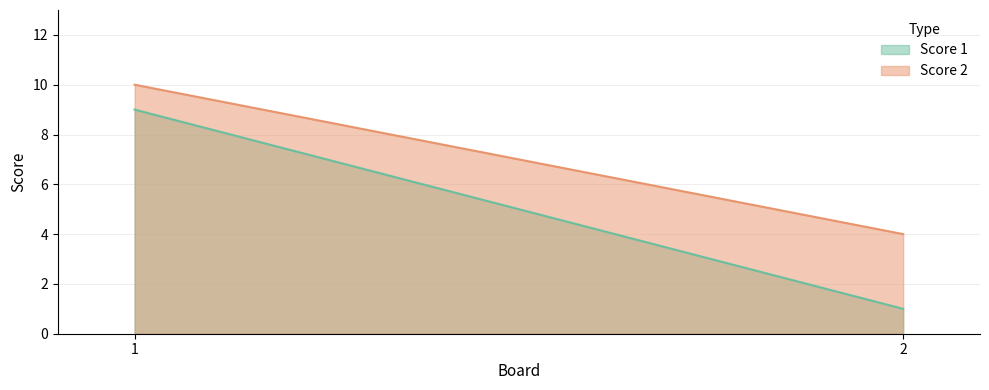

Between 2 and 1, which is larger?

1